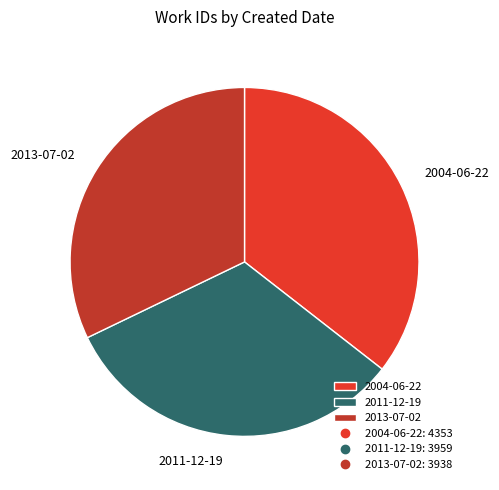

Is it true that 2013-07-02 is 17% of the pie?

False